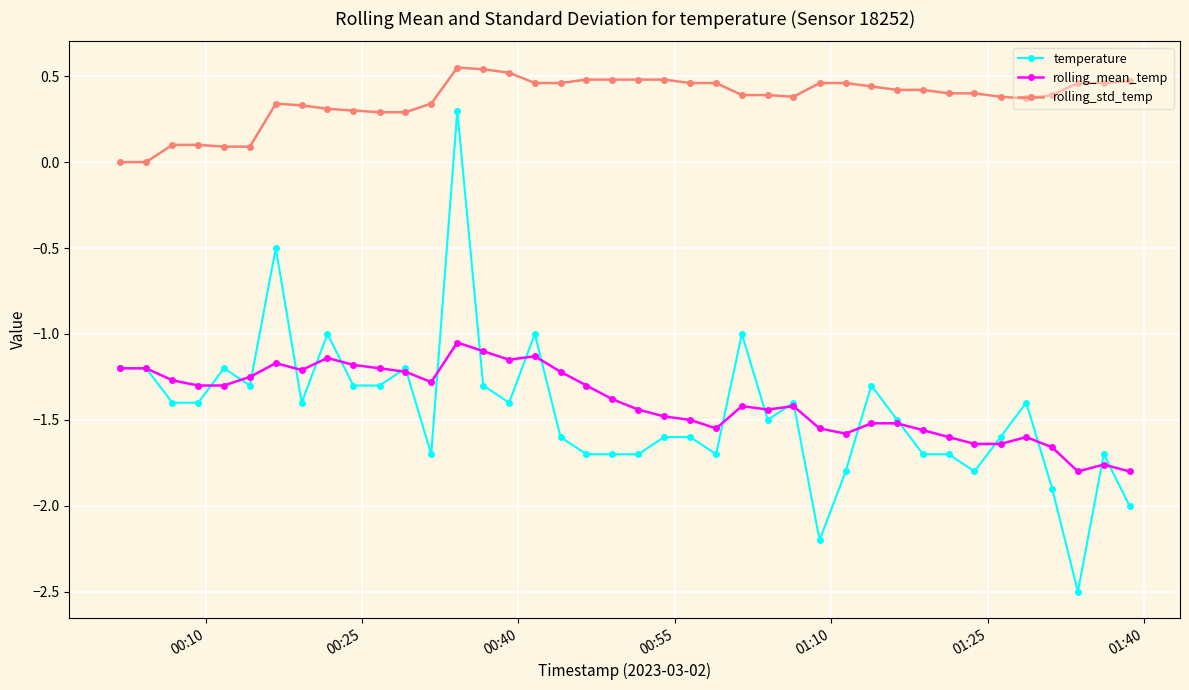

What is the minimum value shown in the chart?

-2.5